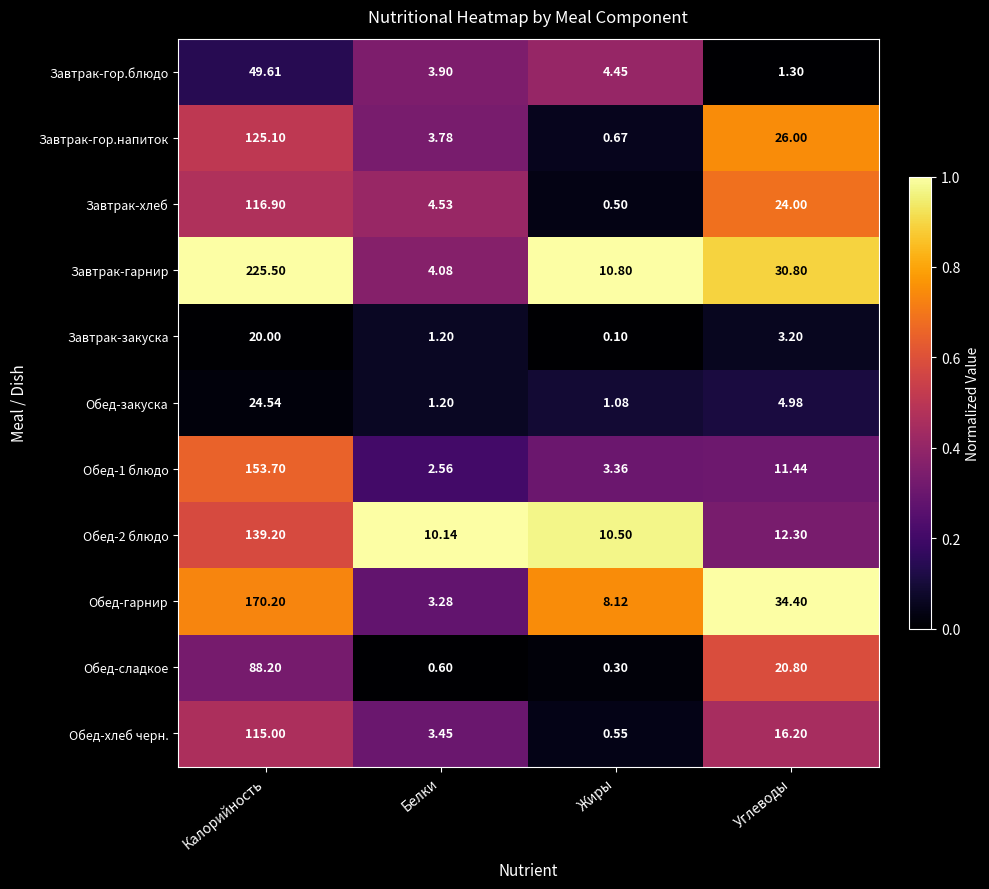

Which series has the largest range (max minus min)?

Завтрак-гарнир